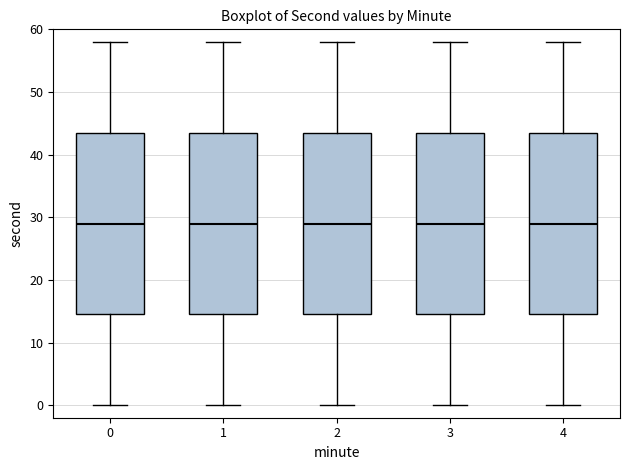

Reading left to right, transcribe this box plot: for each box, give where its median line is, the range the box spans, and where its two whiskers end, as read against the y-axis. The values are not printed on the chart, so give them approximately, as read against the axis.

0: median 29, box 15 to 44, whiskers 0 to 58
1: median 29, box 15 to 44, whiskers 0 to 58
2: median 29, box 15 to 44, whiskers 0 to 58
3: median 29, box 15 to 44, whiskers 0 to 58
4: median 29, box 15 to 44, whiskers 0 to 58